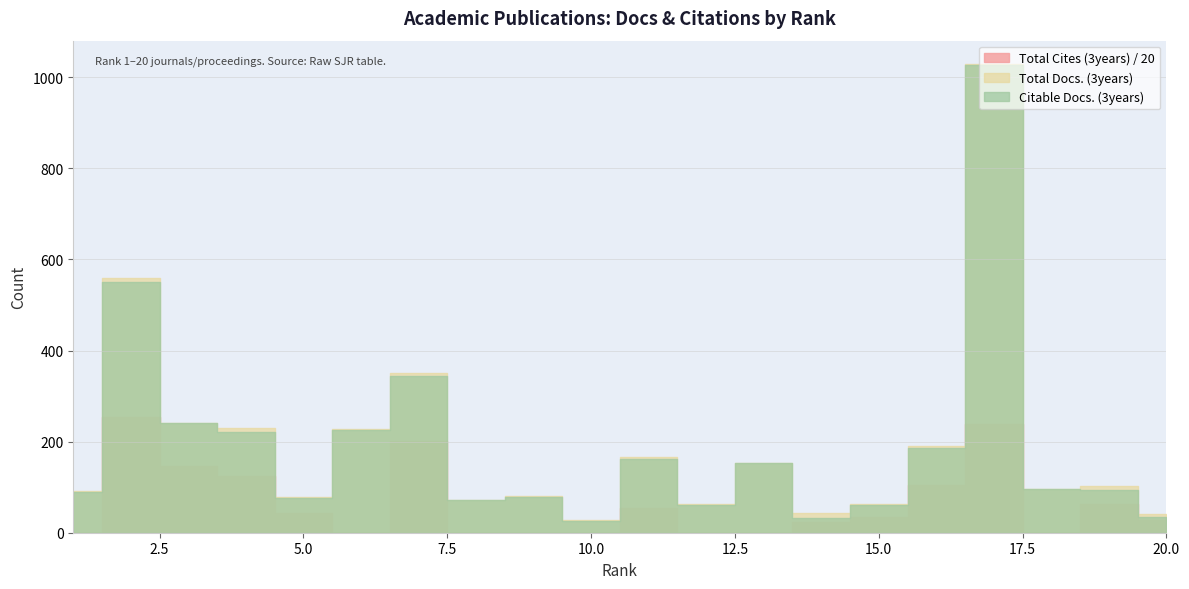

What is the value of the Citable Docs. (3years) point at the 5th from the left?

77